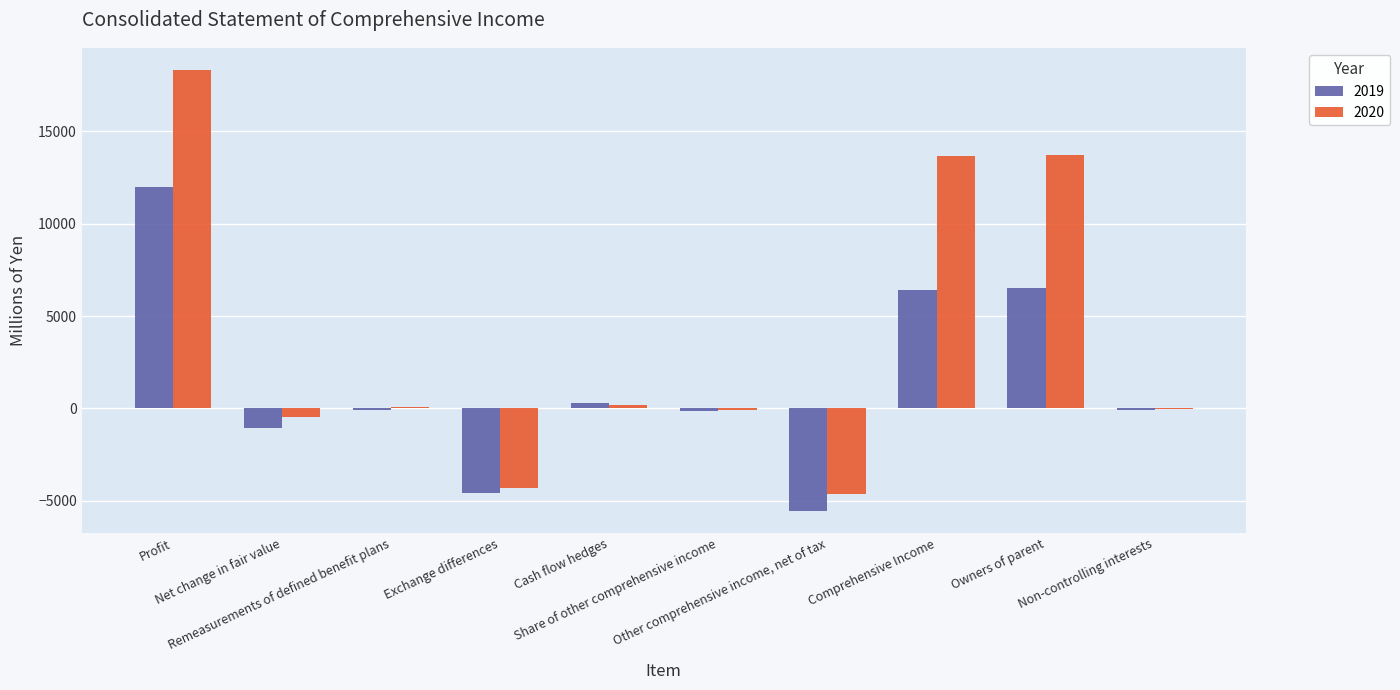

What is the sum of all 2019 values?

13744